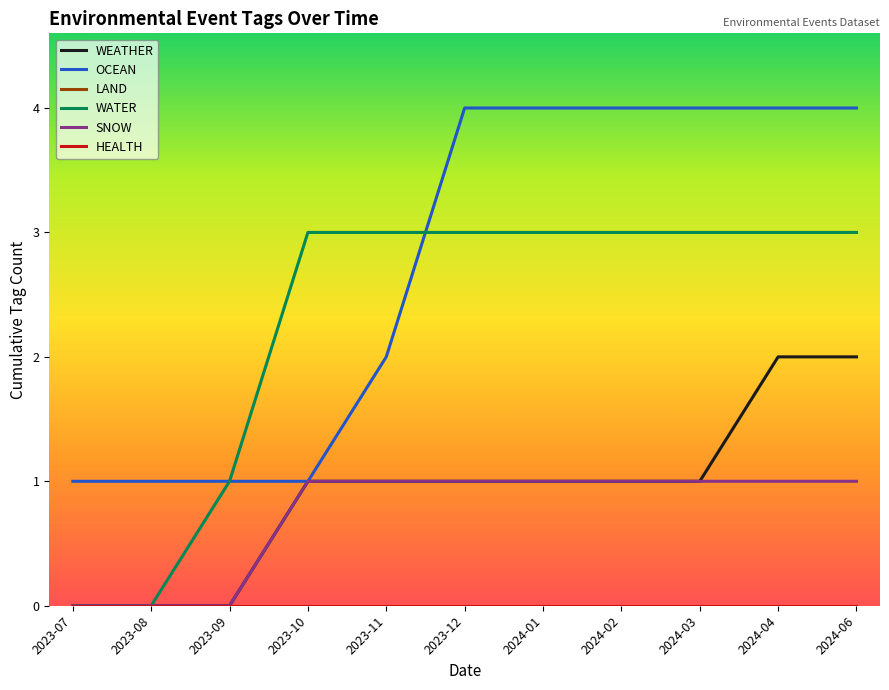

Does the chart have visible grid lines?

No